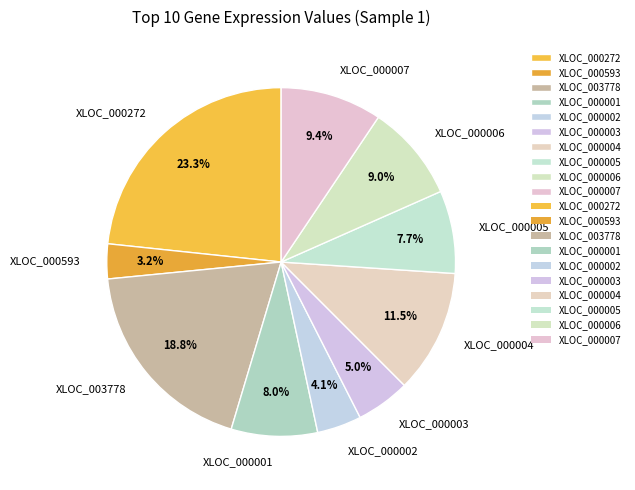

Is XLOC_000593 the majority of the pie?

No